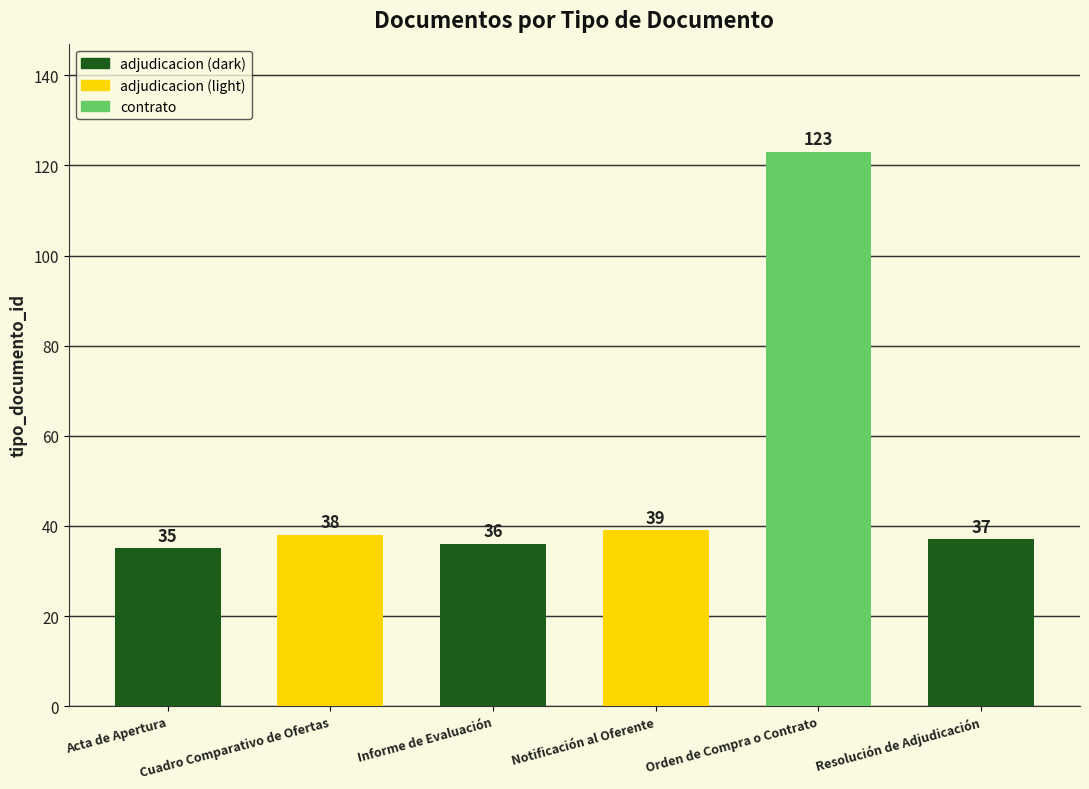

Are the bars horizontal?

No